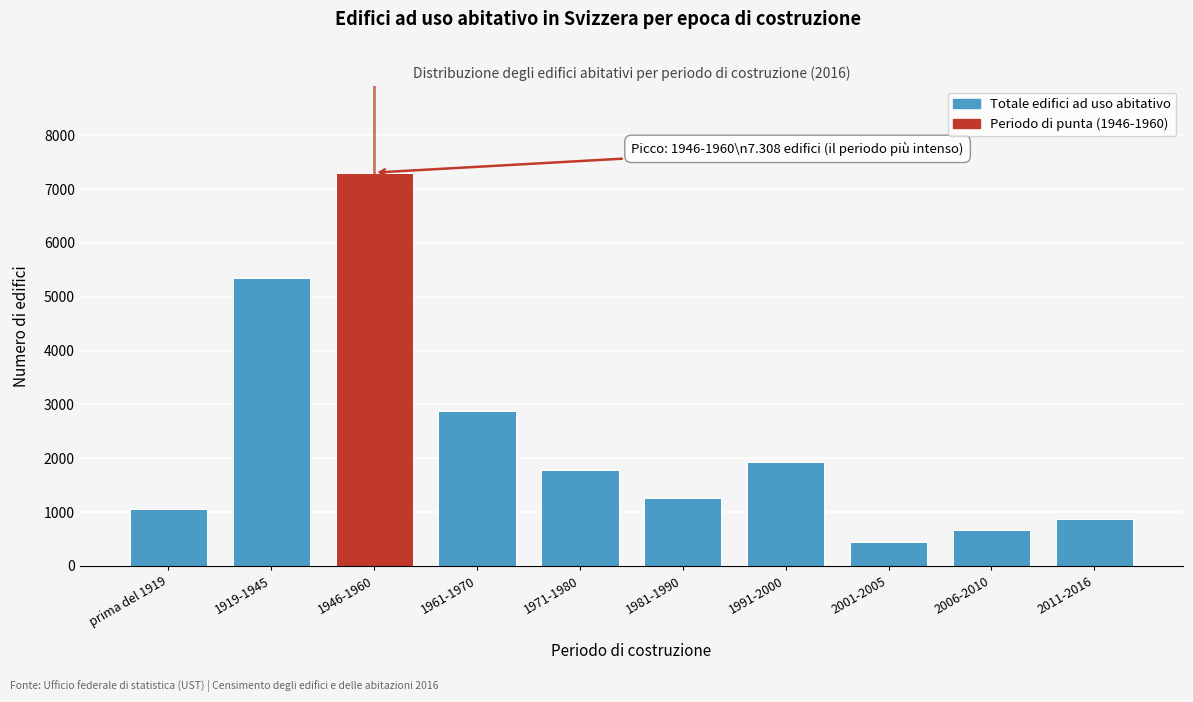

Reading left to right, extract all data points from this chart.

1047	5343	7308	2886	1786	1263	1931	452	659	877